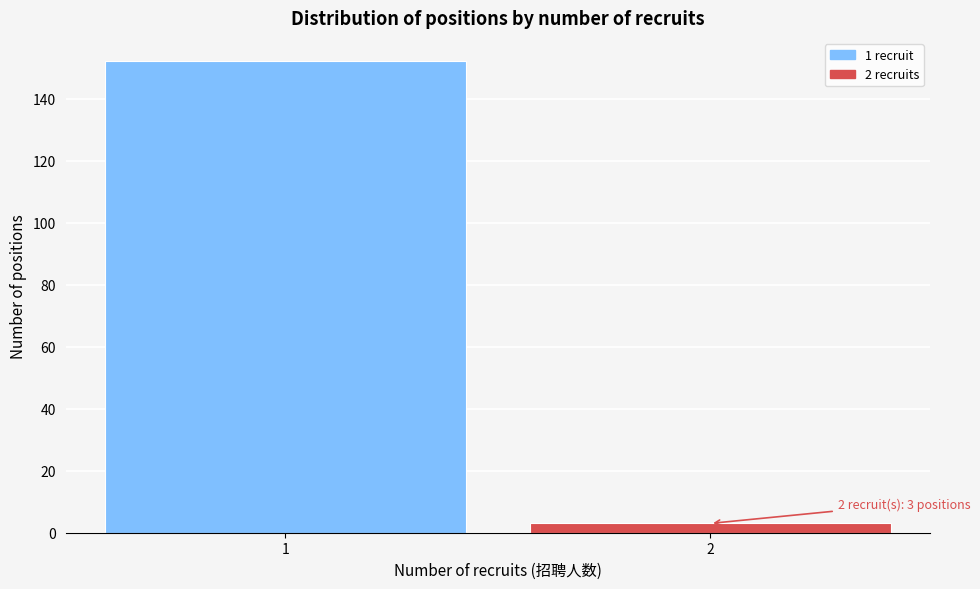

Reading right to left, extract all data points from this chart.

2=3	1=152